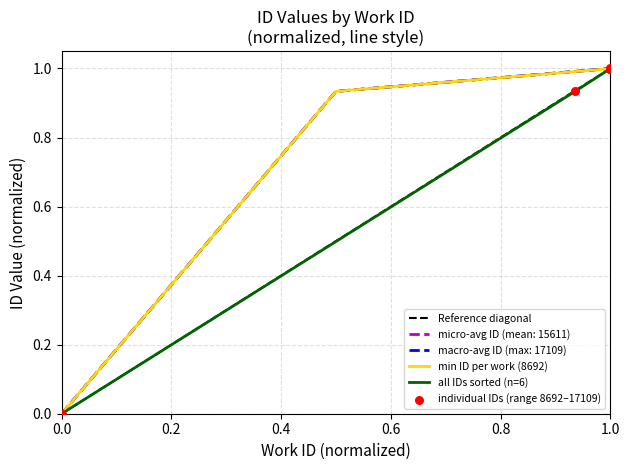

The value of macro-avg ID (max: 17109) at 1.0 is 1.0. True or false?

True